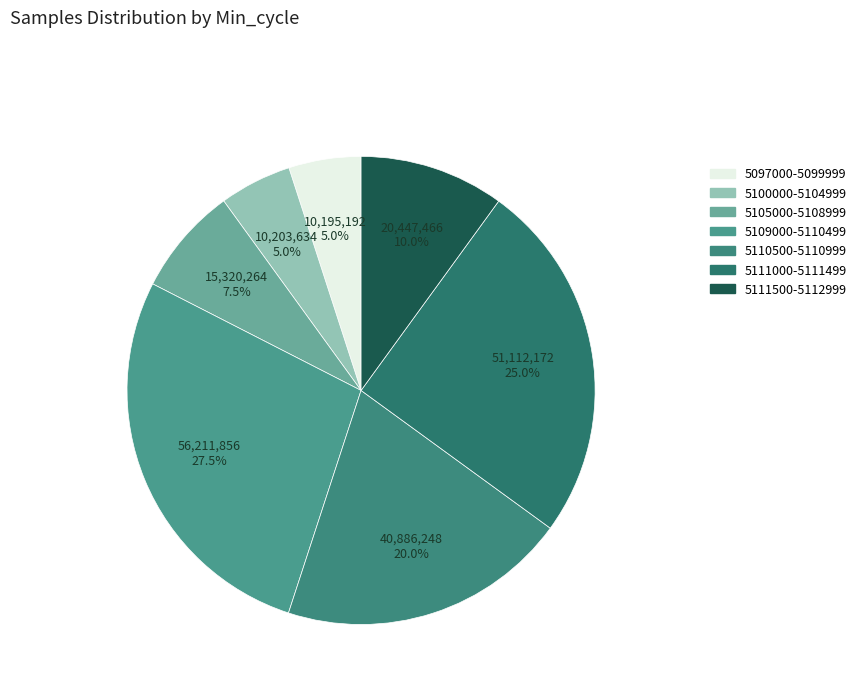

How many slices are in this pie chart?

7